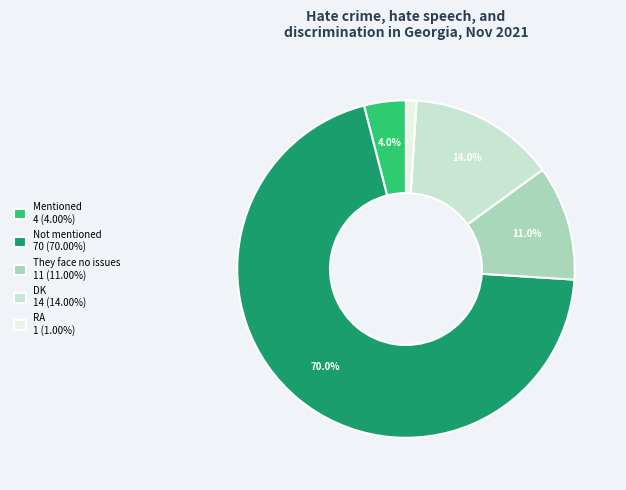

Which has a higher value, Not mentioned or Mentioned?

Not mentioned